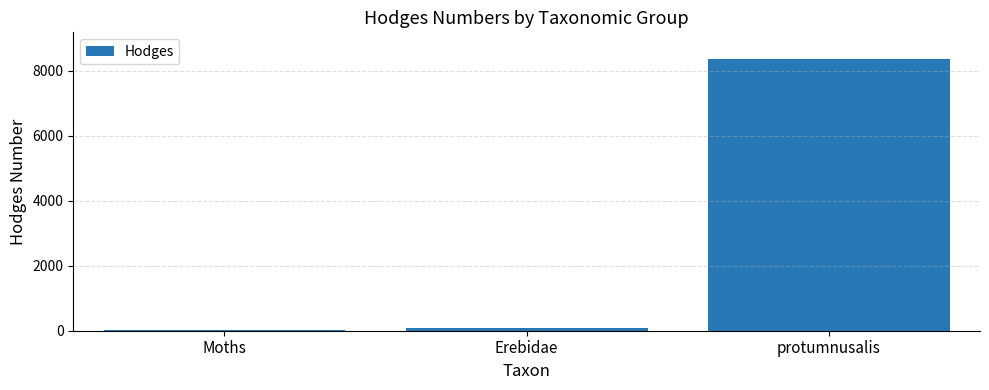

What is the sum of all values?

8471.2